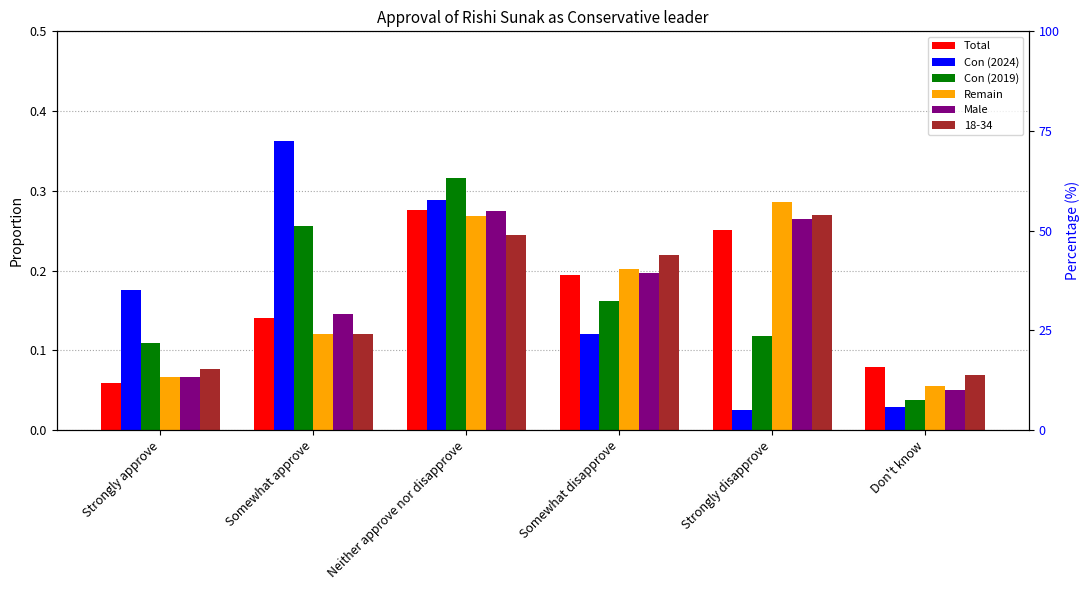

What is the greatest value displayed?

0.4